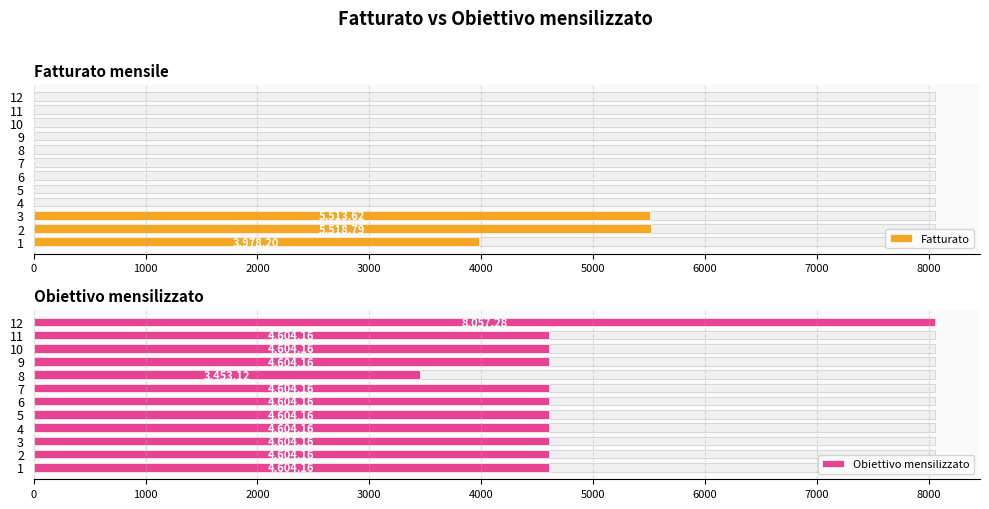

How many distinct data groups are displayed?

2